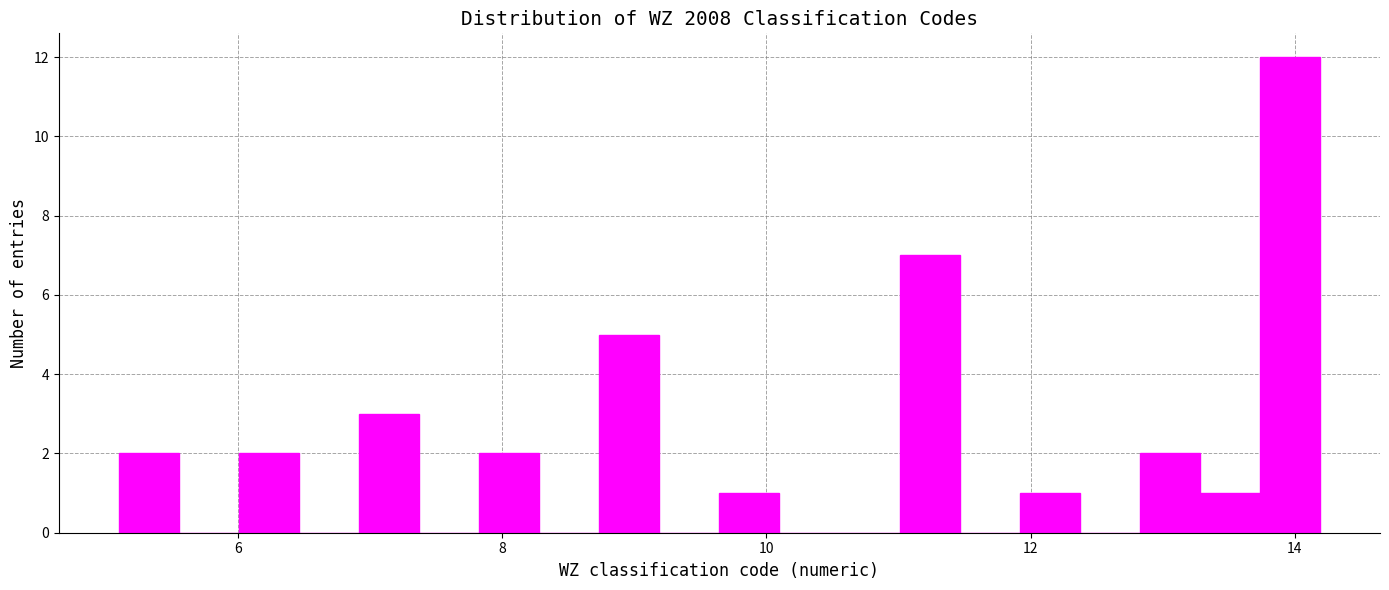

Read against the x-axis, roughly where is the centre of the tallest bar?

14.0